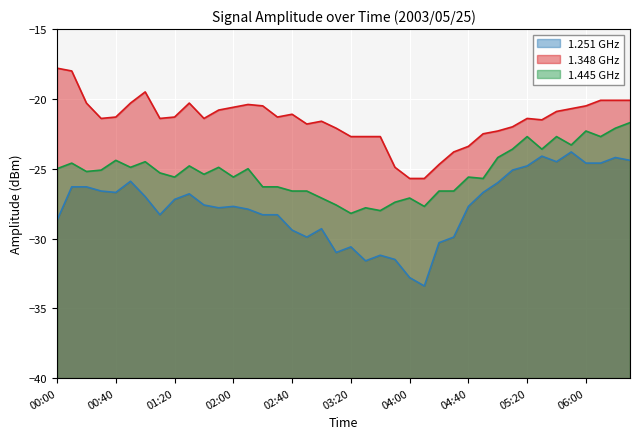

What are all the series names shown in the legend?

1.251 GHz, 1.348 GHz, 1.445 GHz